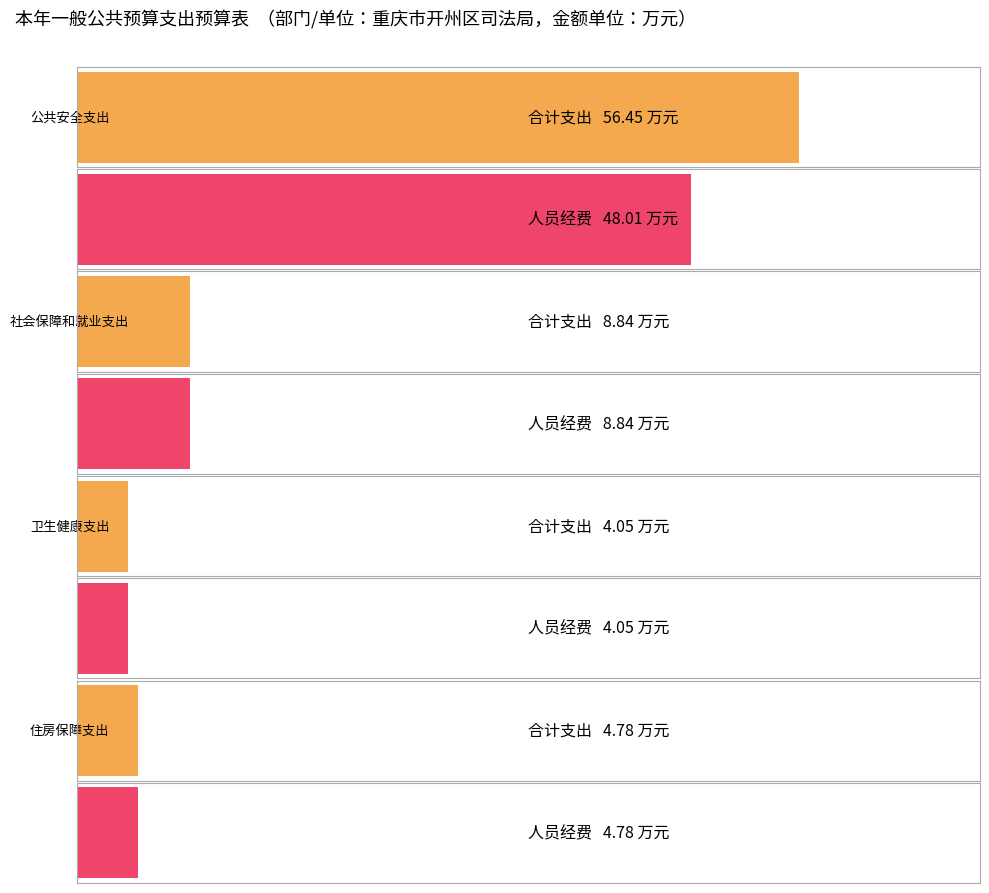

List the labels in order of 人员经费 value, largest first.

公共安全支出, 社会保障和就业支出, 住房保障支出, 卫生健康支出